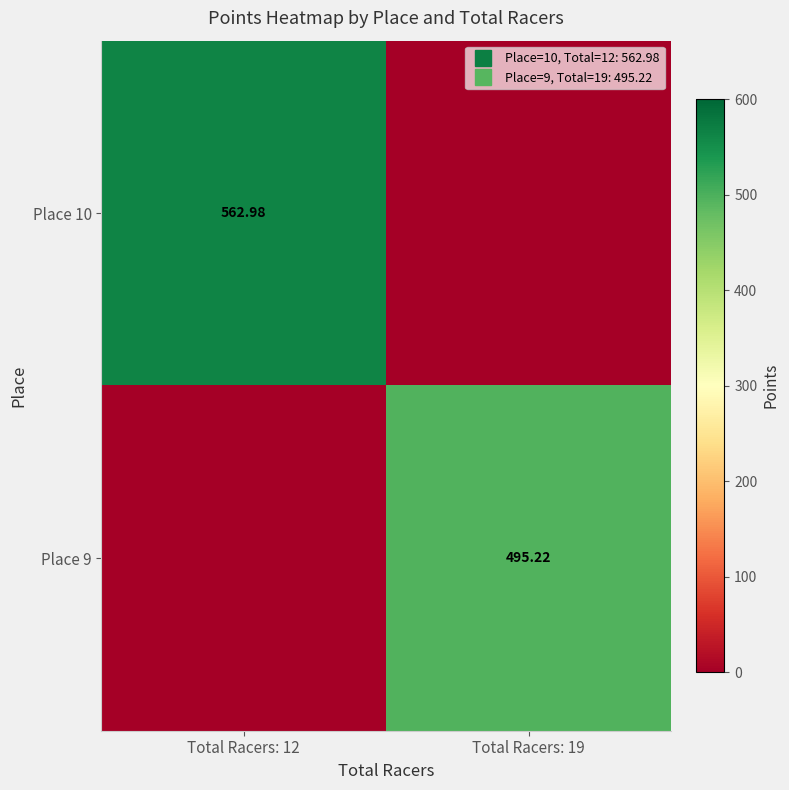

At how many categories does at least one series exceed 322?

2